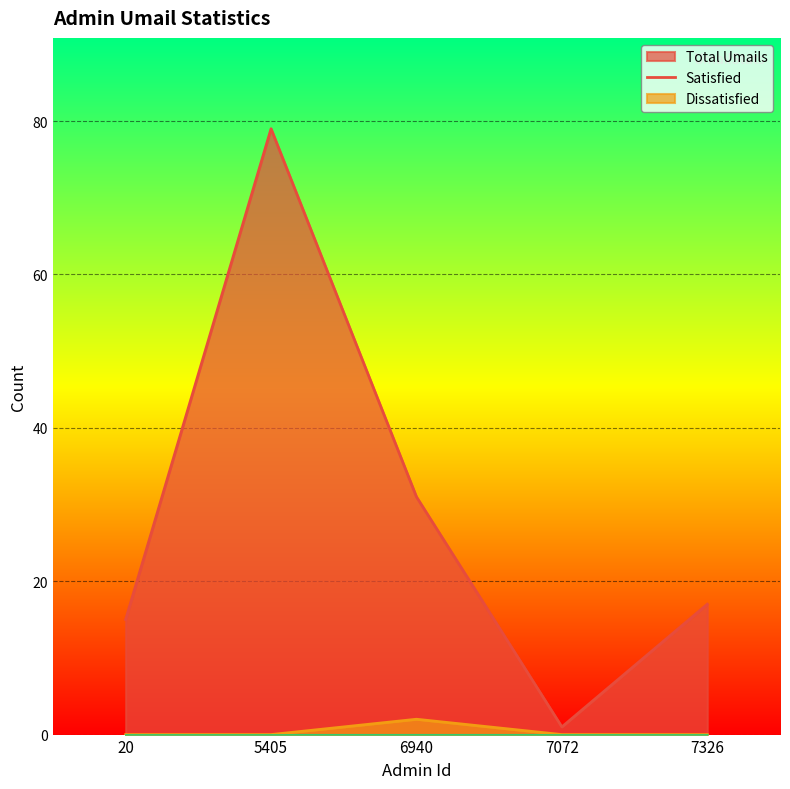

What is the greatest value displayed?

79